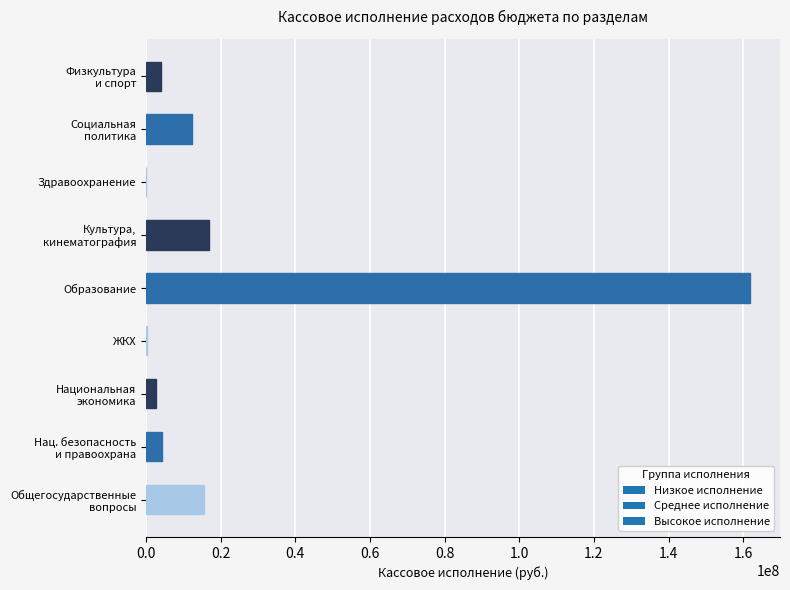

At which category does the chart reach its peak across all series?

Образование